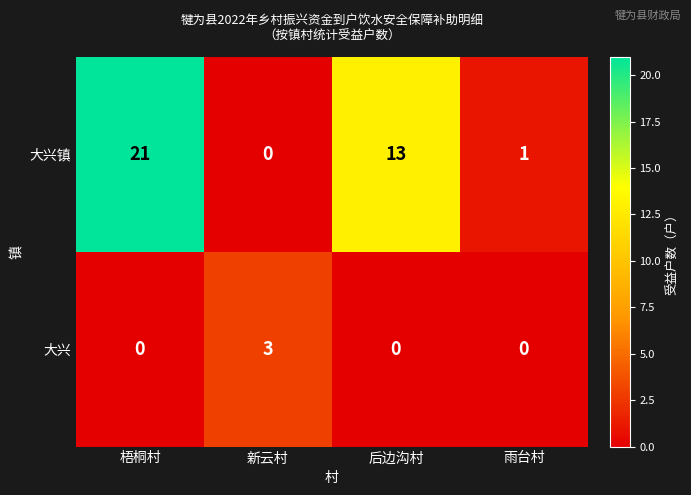

How many distinct data groups are displayed?

2